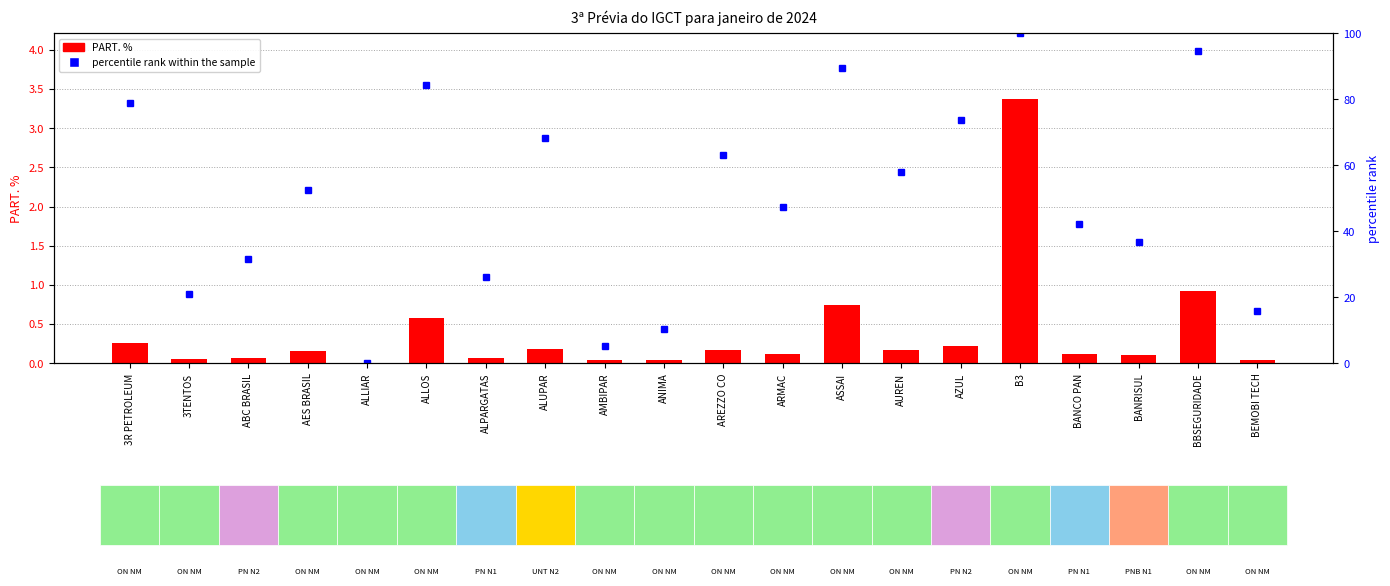

Which series has the largest total across all categories?

percentile rank within the sample